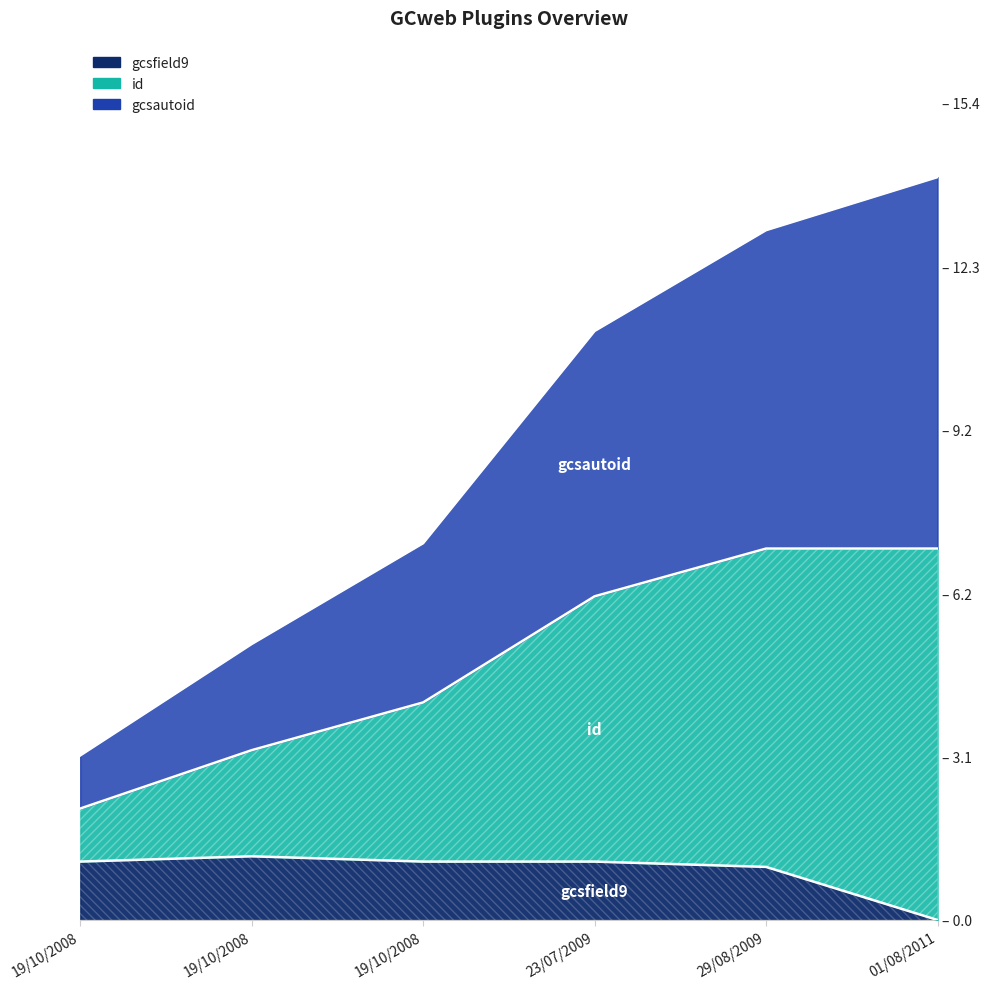

True or false: gcsautoid has more than 1 interior local peaks.

False